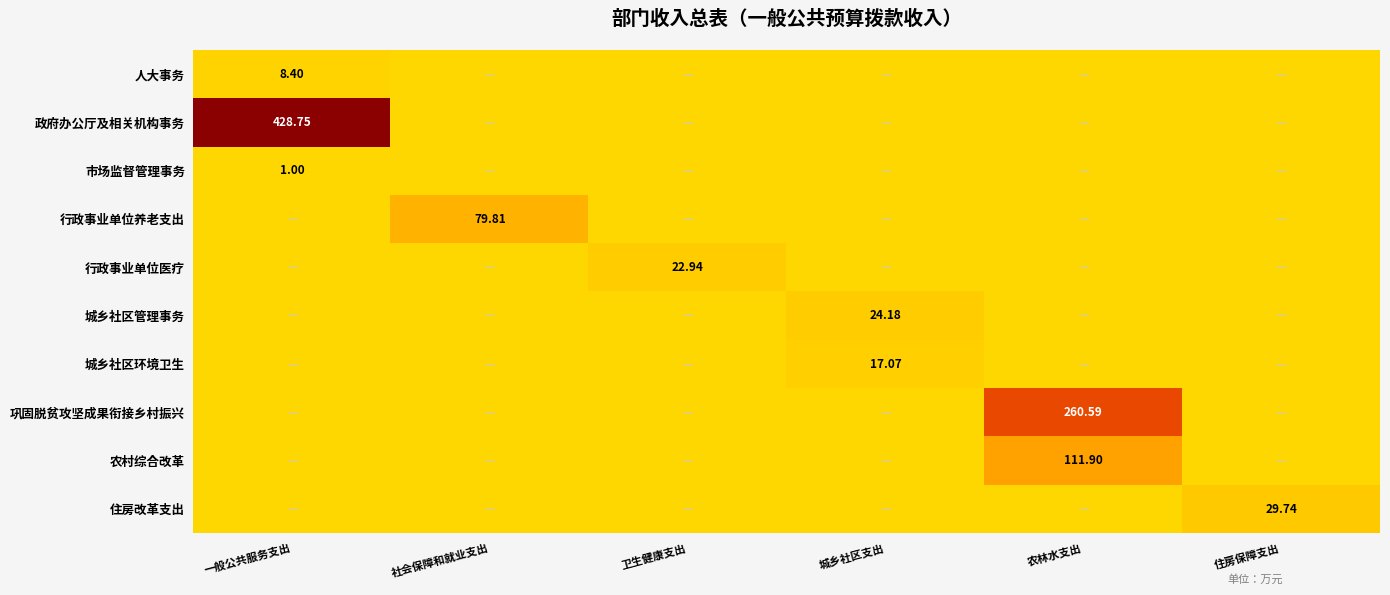

What is the difference between the maximum and minimum values in the 城乡社区环境卫生 series?

17.1